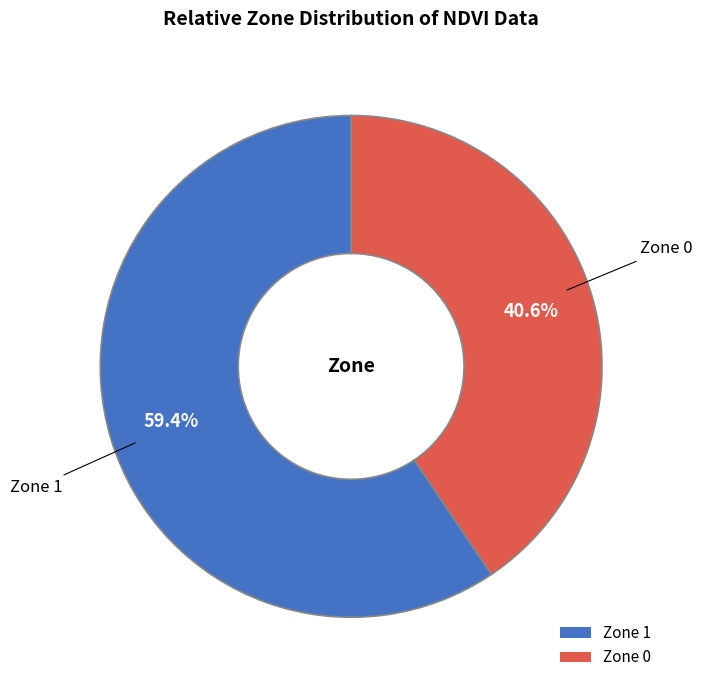

Is Zone 1 the majority of the pie?

Yes